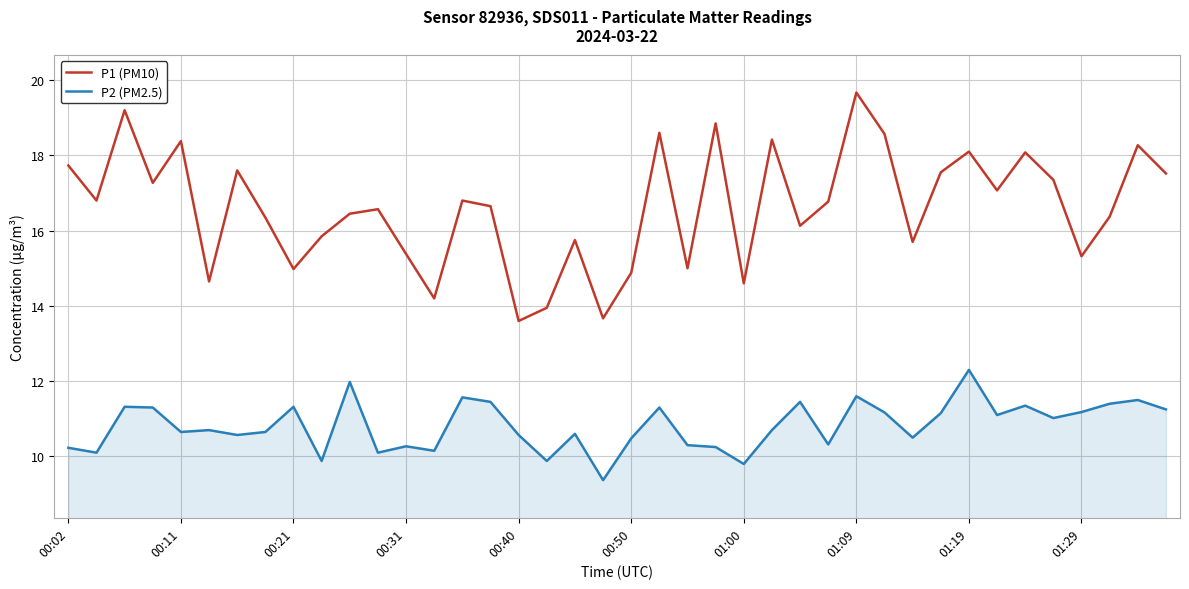

Rank the series by their average value, from lowest to highest.

P2 (PM2.5), P1 (PM10)